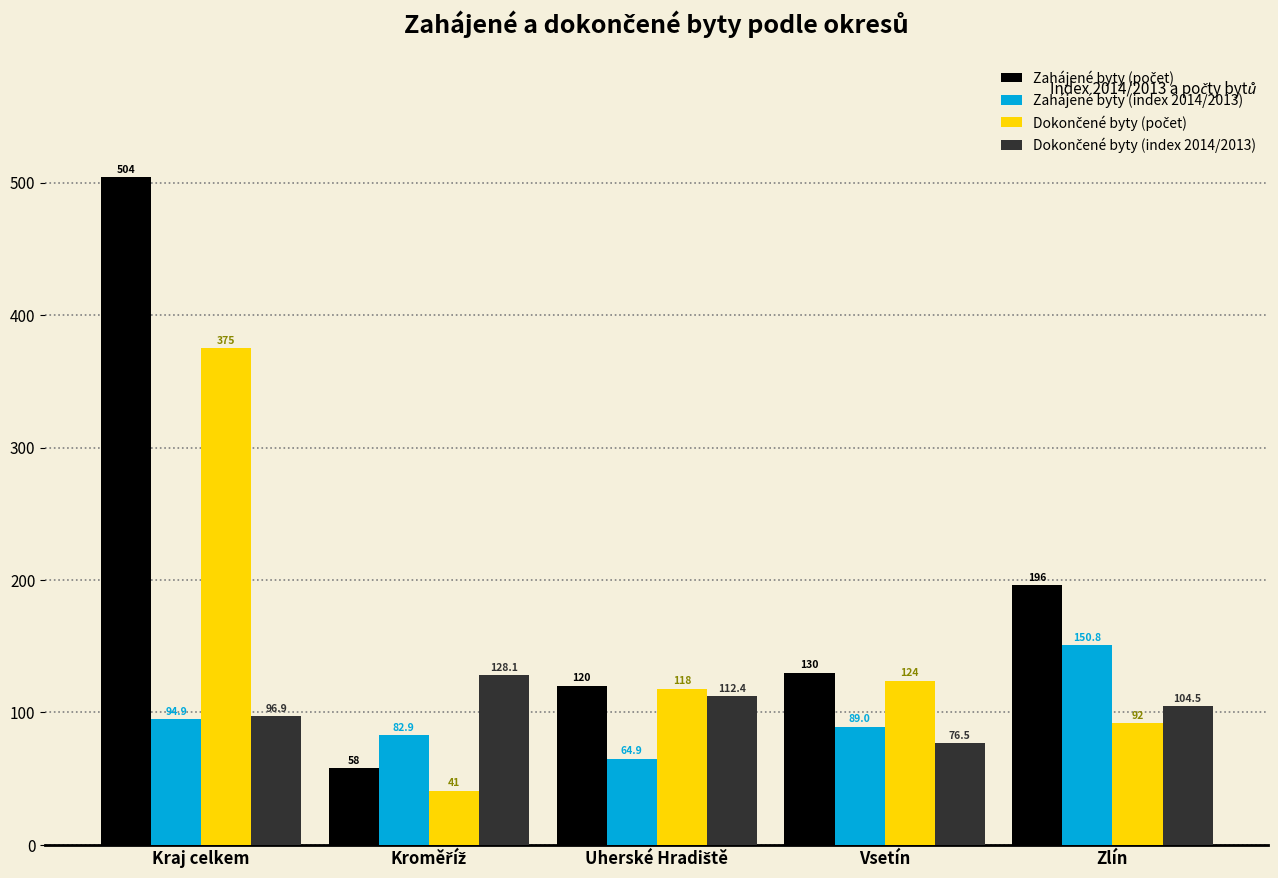

Where does the Zahájené byty (index 2014/2013) series first go above 89?

Kraj celkem